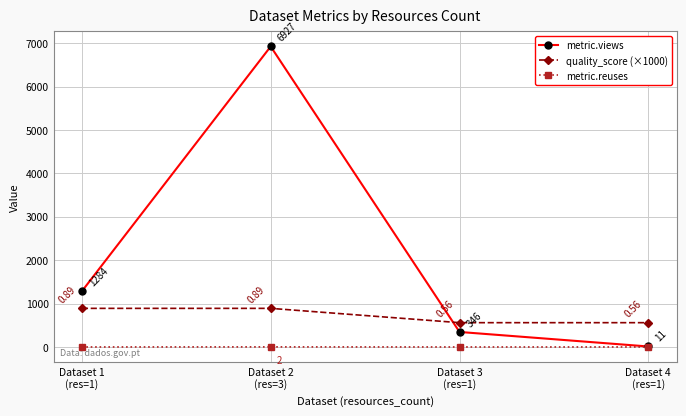

At how many categories does at least one series exceed 5549?

1